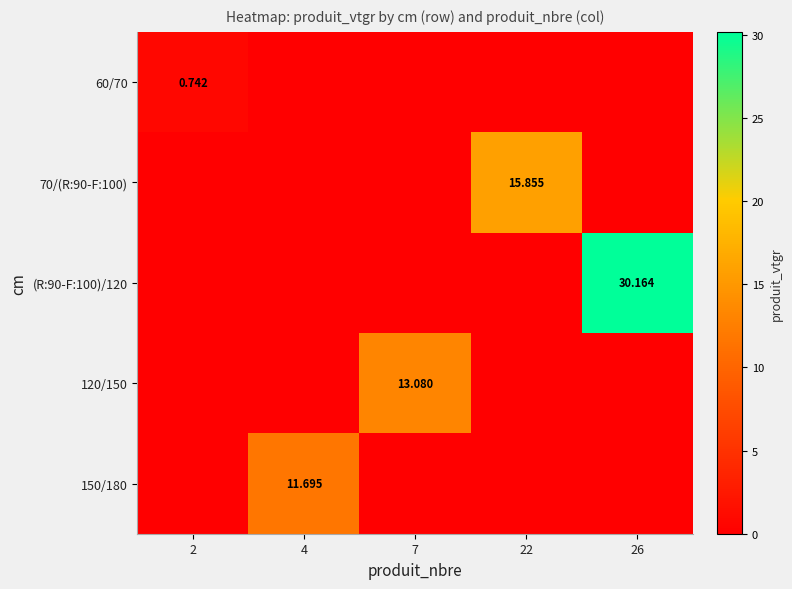

What is the highest value of the 70/(R:90-F:100) series?

15.9